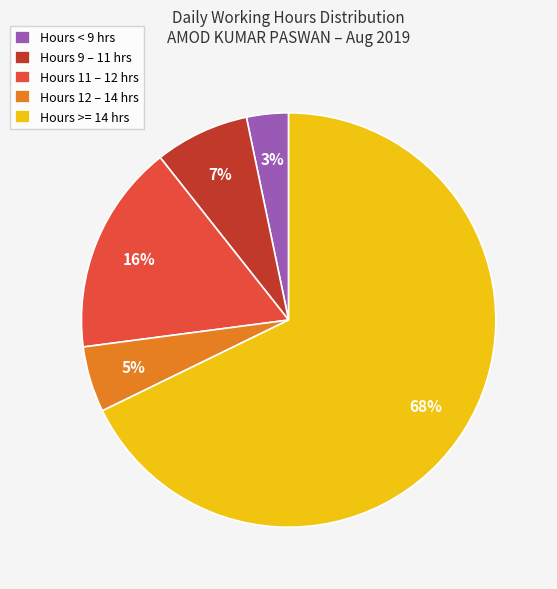

What percentage is the Hours 12 – 14 hrs slice, to the nearest percent?

5%